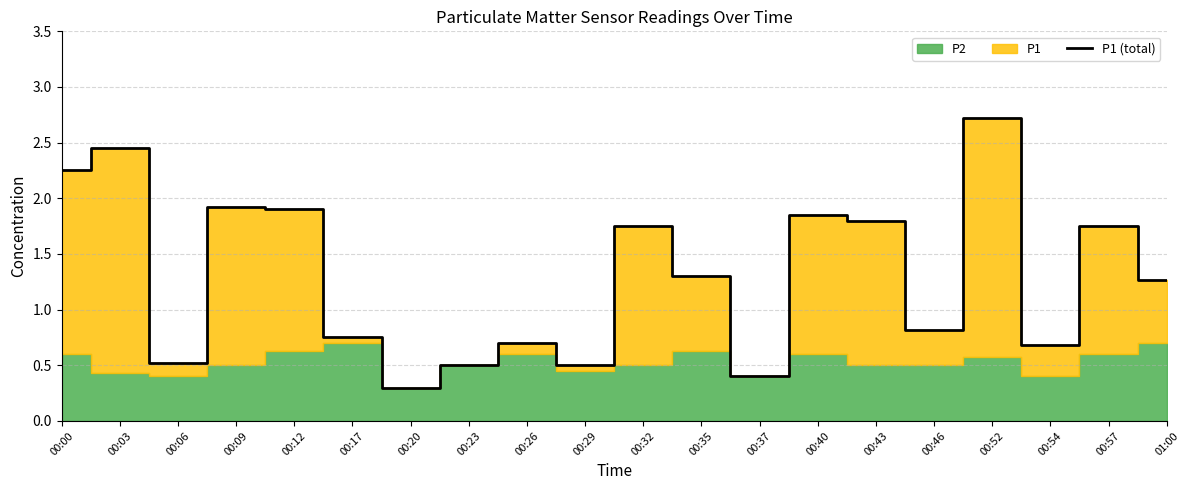

At which label does P1 (total) first exceed 1?

00:00